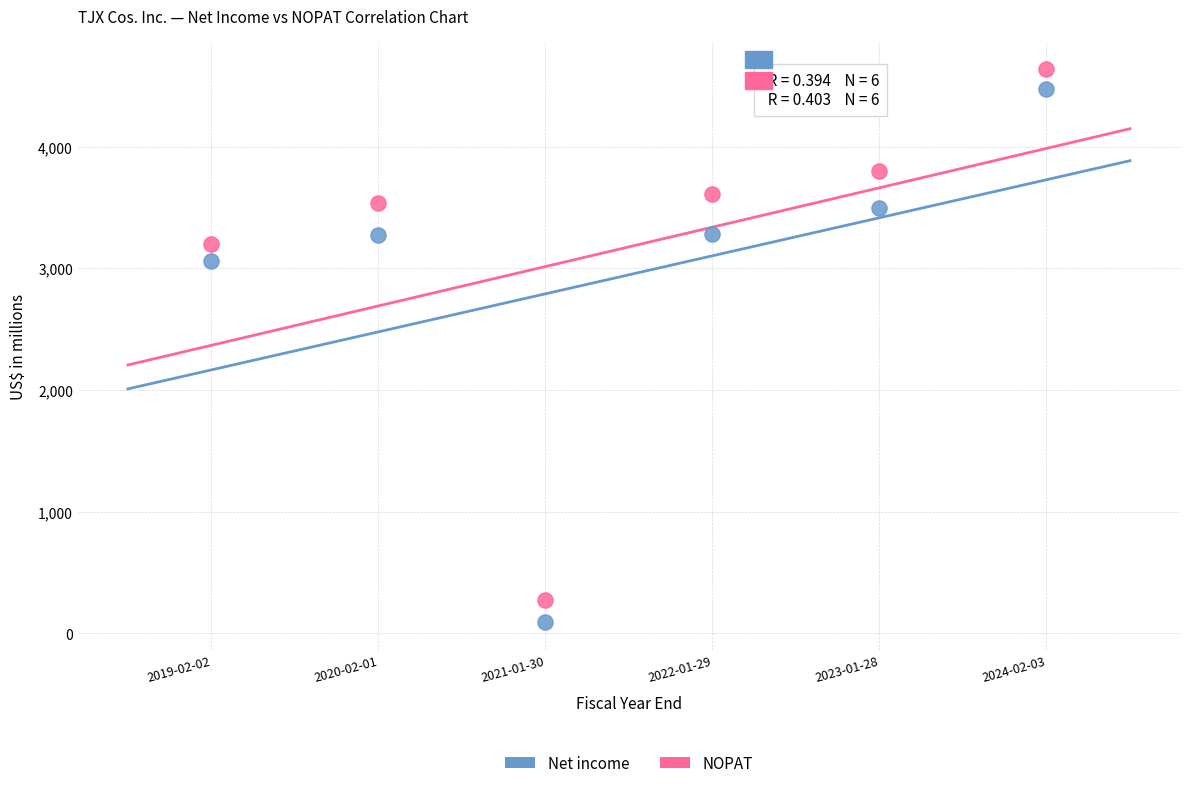

What are all the series names shown in the legend?

Net income, NOPAT